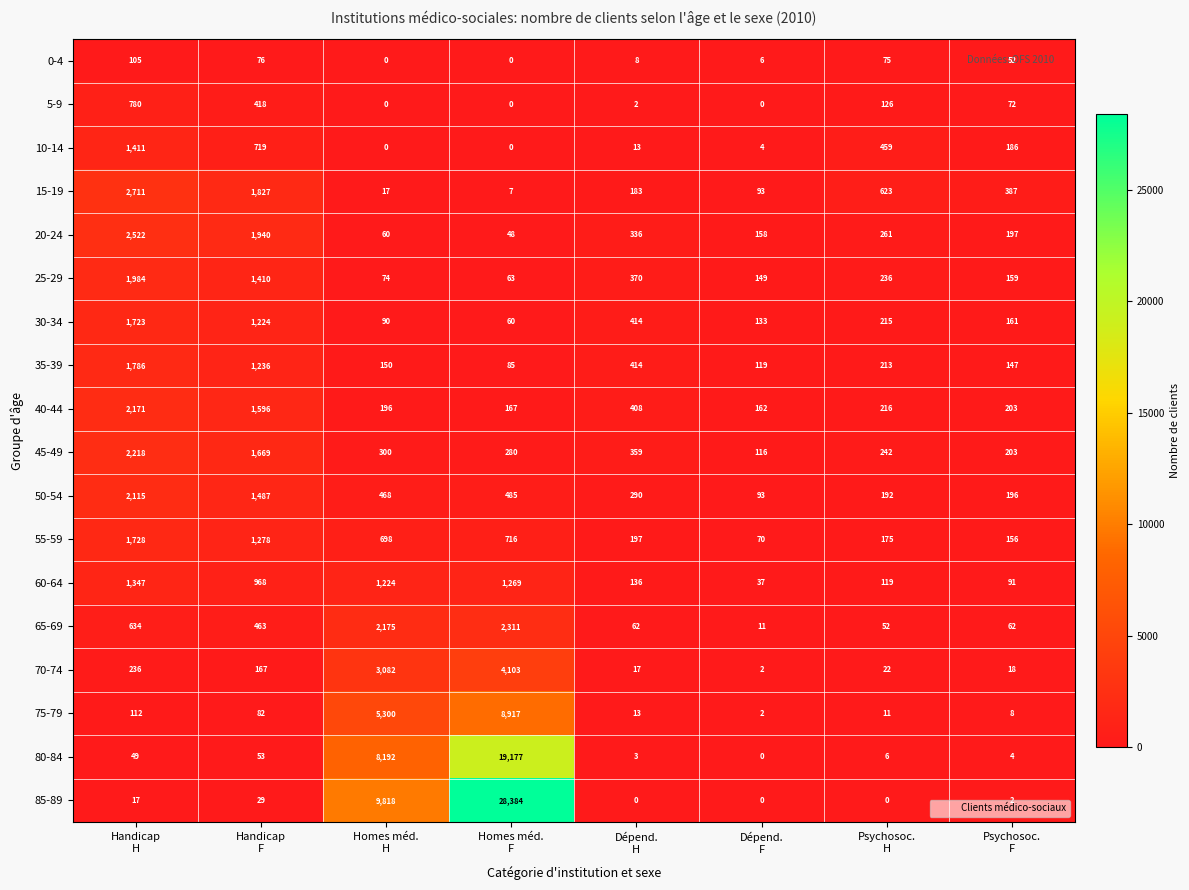

What is the average value of the 10-14 series?

349